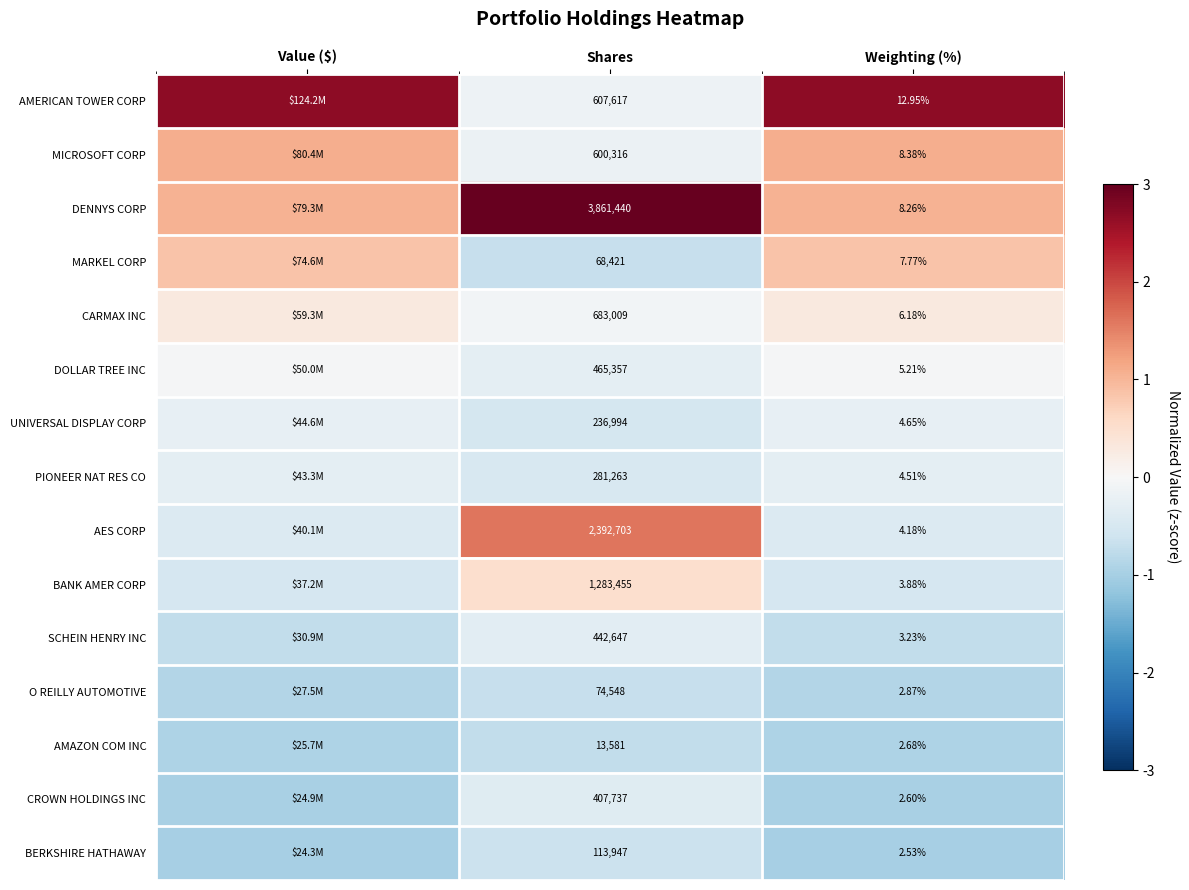

Rank the series at Shares from highest to lowest value.

DENNYS CORP, AES CORP, BANK AMER CORP, CARMAX INC, AMERICAN TOWER CORP, MICROSOFT CORP, DOLLAR TREE INC, SCHEIN HENRY INC, CROWN HOLDINGS INC, PIONEER NAT RES CO, UNIVERSAL DISPLAY CORP, BERKSHIRE HATHAWAY, O REILLY AUTOMOTIVE, MARKEL CORP, AMAZON COM INC